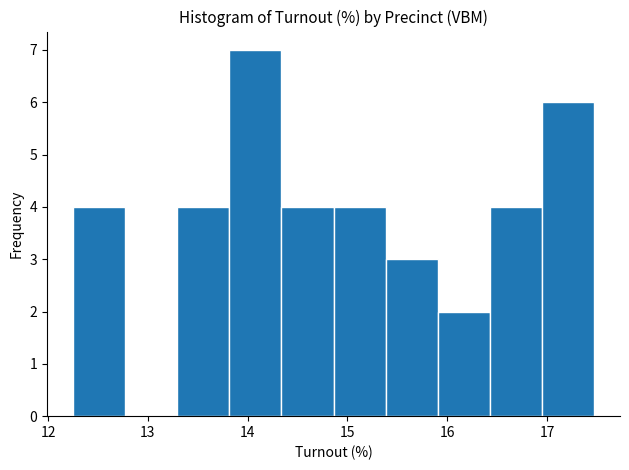

Which range on the x-axis has the tallest bar?

13.8 to 14.3